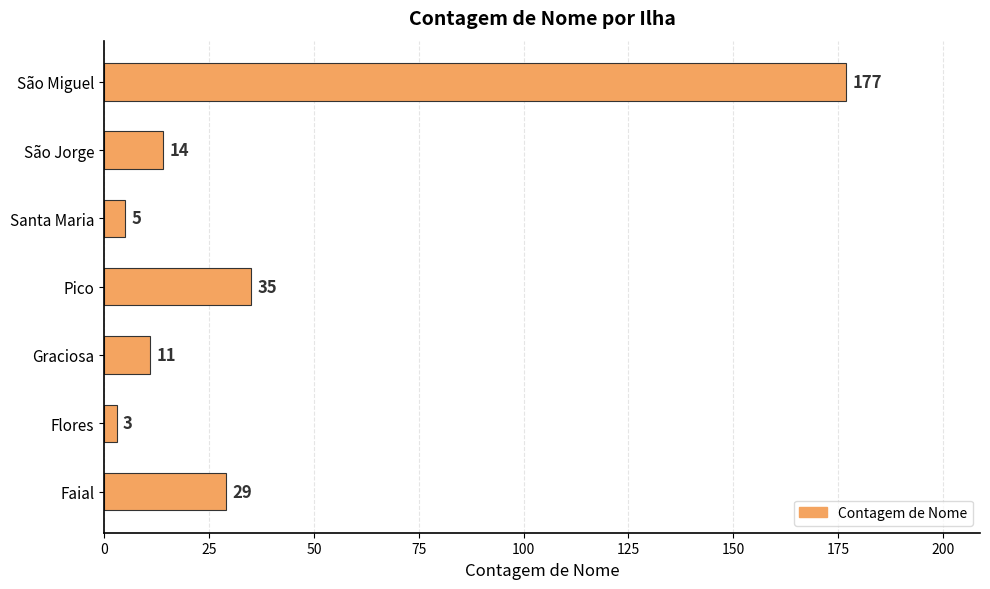

What is the minimum value shown in the chart?

3